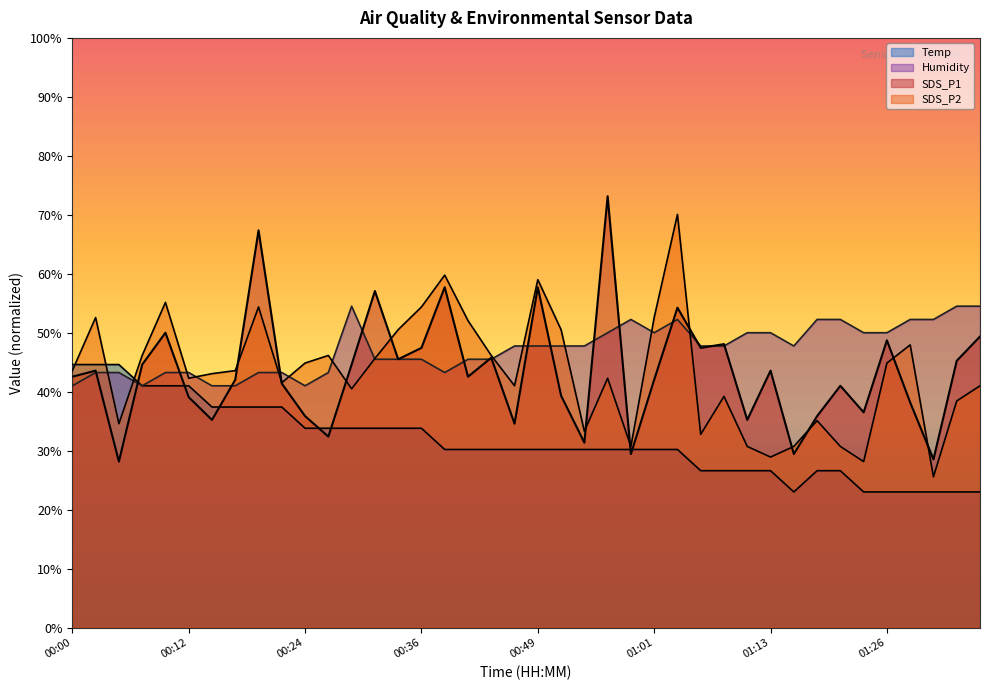

At how many categories does at least one series exceed 71?

1